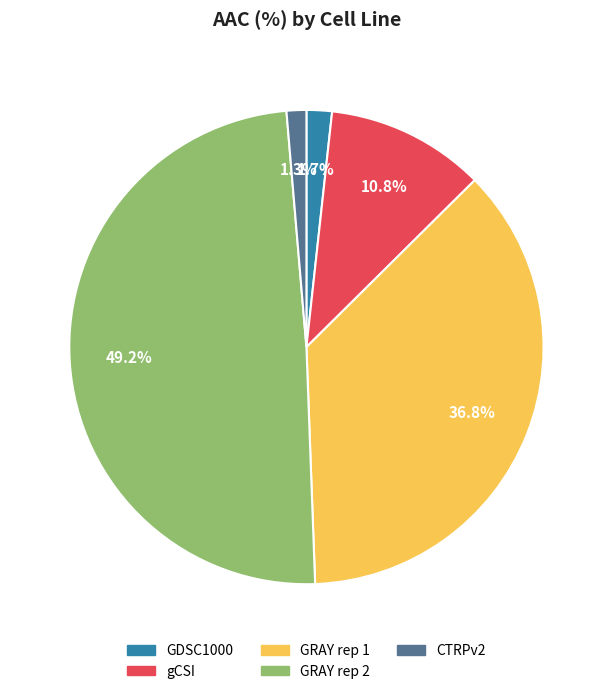

Count the number of slices in the pie.

5